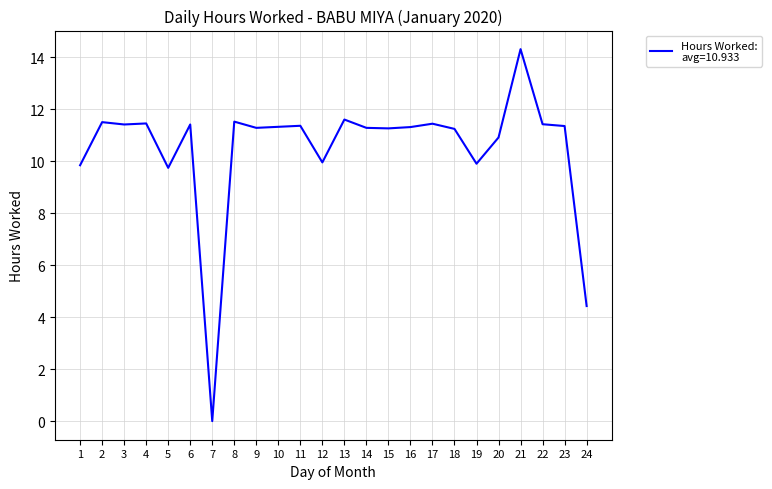

What is the maximum value shown in the chart?

14.3